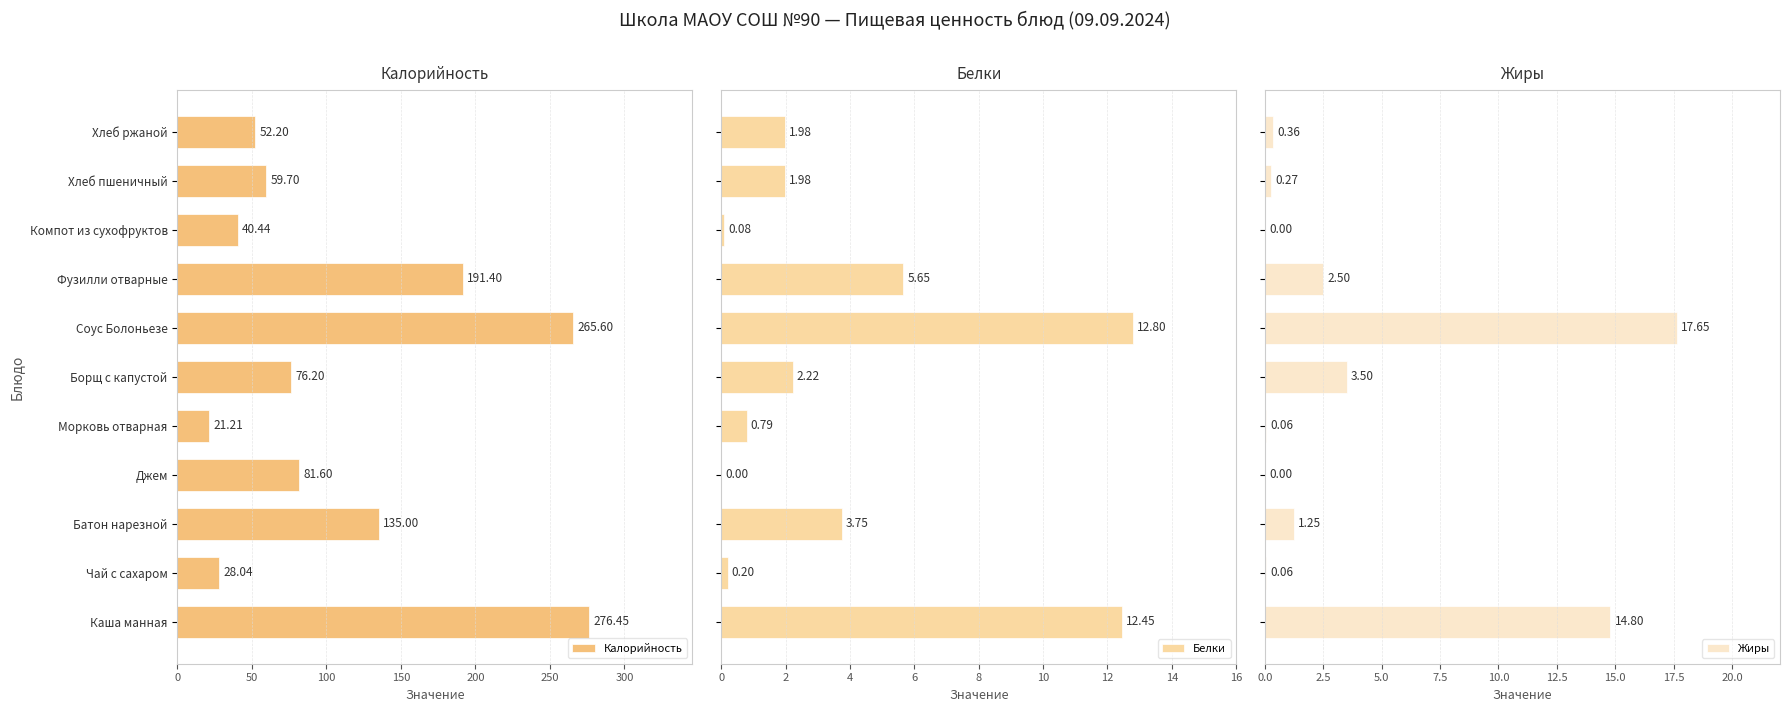

How many series are shown in this chart?

3